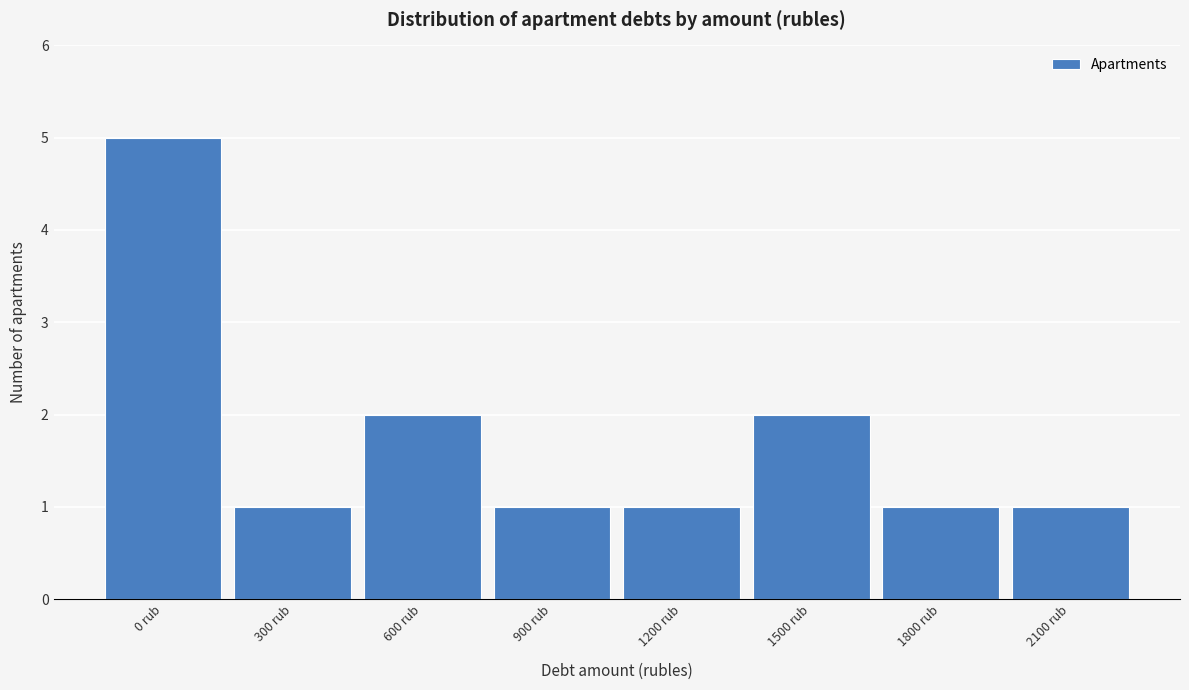

Reading right to left, list all the values displayed in this chart.

1	1	2	1	1	2	1	5